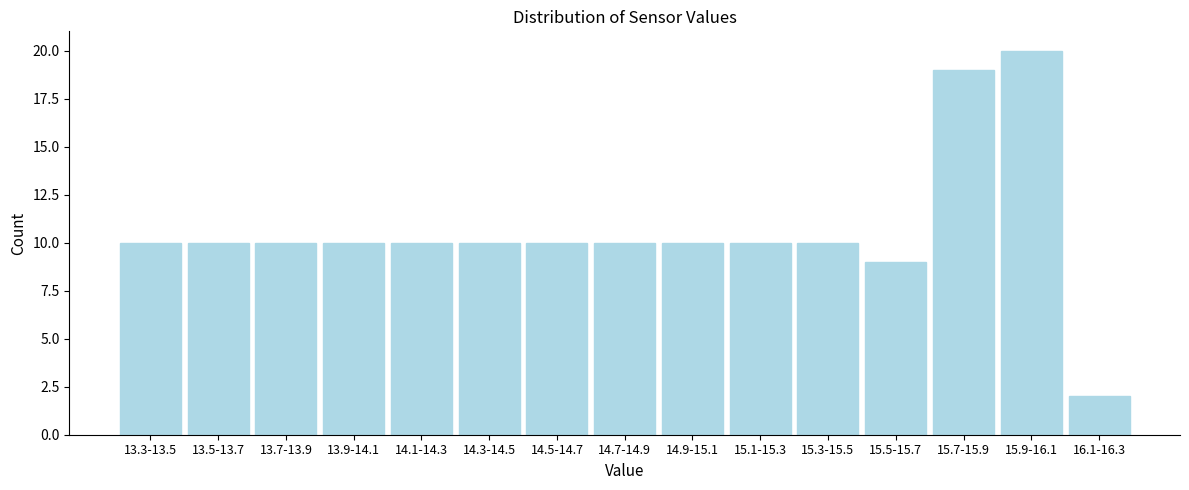

Reading left to right, extract all data points from this chart.

10	10	10	10	10	10	10	10	10	10	10	9	19	20	2